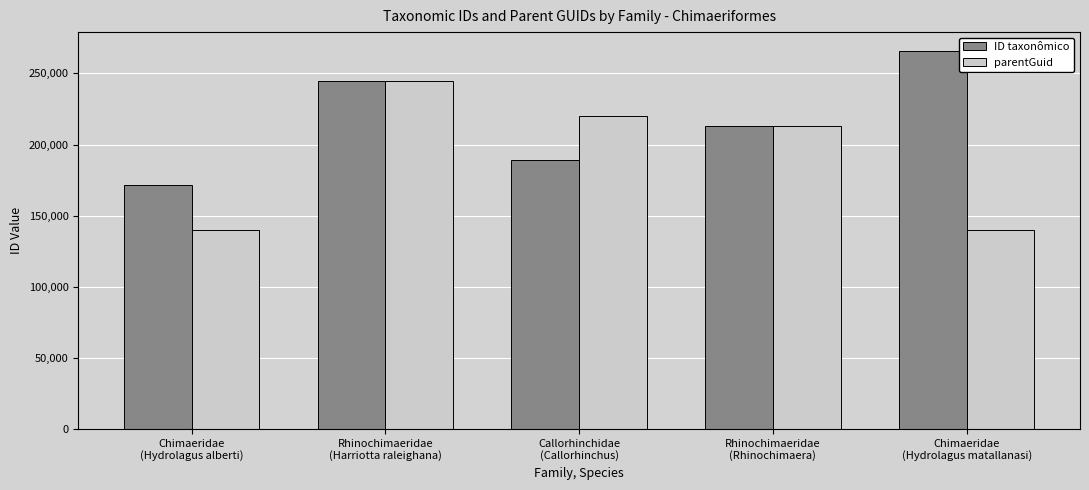

Are the bars horizontal?

No